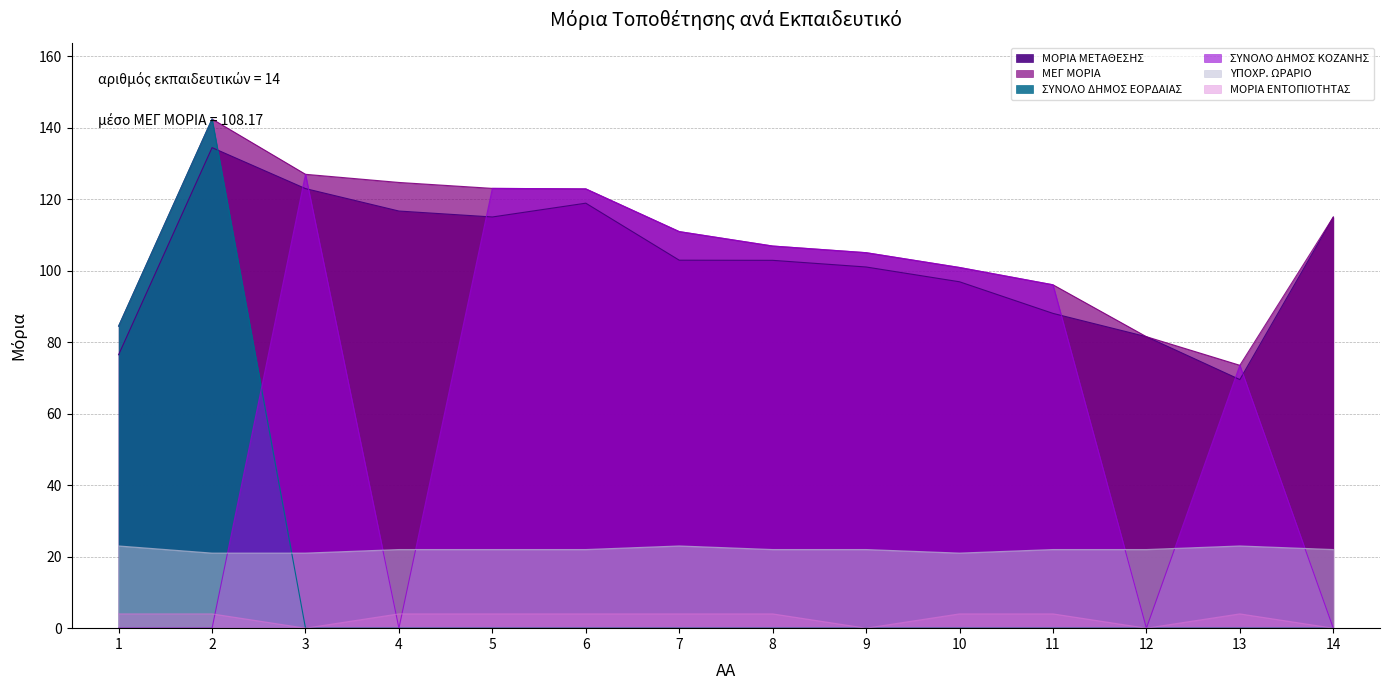

Reading left to right, extract all data points from this chart.

ΜΟΡΙΑ ΜΕΤΑΘΕΣΗΣ: 1=76.5	2=134.4	3=123.0	4=116.7	5=115.0	6=118.9	7=102.9	8=102.9	9=101.0	10=96.9	11=88.1	12=81.5	13=69.5	14=115.0
ΜΕΓ ΜΟΡΙΑ: 1=84.5	2=142.4	3=127.0	4=124.7	5=123.0	6=122.9	7=110.9	8=106.9	9=105.0	10=100.9	11=96.1	12=81.5	13=73.5	14=115.0
ΣΥΝΟΛΟ ΔΗΜΟΣ ΕΟΡΔΑΙΑΣ: 1=84.5	2=142.4	3=0.0	4=0.0	5=0.0	6=0.0	7=0.0	8=0.0	9=0.0	10=0.0	11=0.0	12=0.0	13=0.0	14=0.0
ΣΥΝΟΛΟ ΔΗΜΟΣ ΚΟΖΑΝΗΣ: 1=0.0	2=0.0	3=127.0	4=0.0	5=123.0	6=122.9	7=110.9	8=106.9	9=105.0	10=100.9	11=96.1	12=0.0	13=73.5	14=0.0
ΥΠΟΧΡ. ΩΡΑΡΙΟ: 1=23.0	2=21.0	3=21.0	4=22.0	5=22.0	6=22.0	7=23.0	8=22.0	9=22.0	10=21.0	11=22.0	12=22.0	13=23.0	14=22.0
ΜΟΡΙΑ ΕΝΤΟΠΙΟΤΗΤΑΣ: 1=4.0	2=4.0	3=0.0	4=4.0	5=4.0	6=4.0	7=4.0	8=4.0	9=0.0	10=4.0	11=4.0	12=0.0	13=4.0	14=0.0